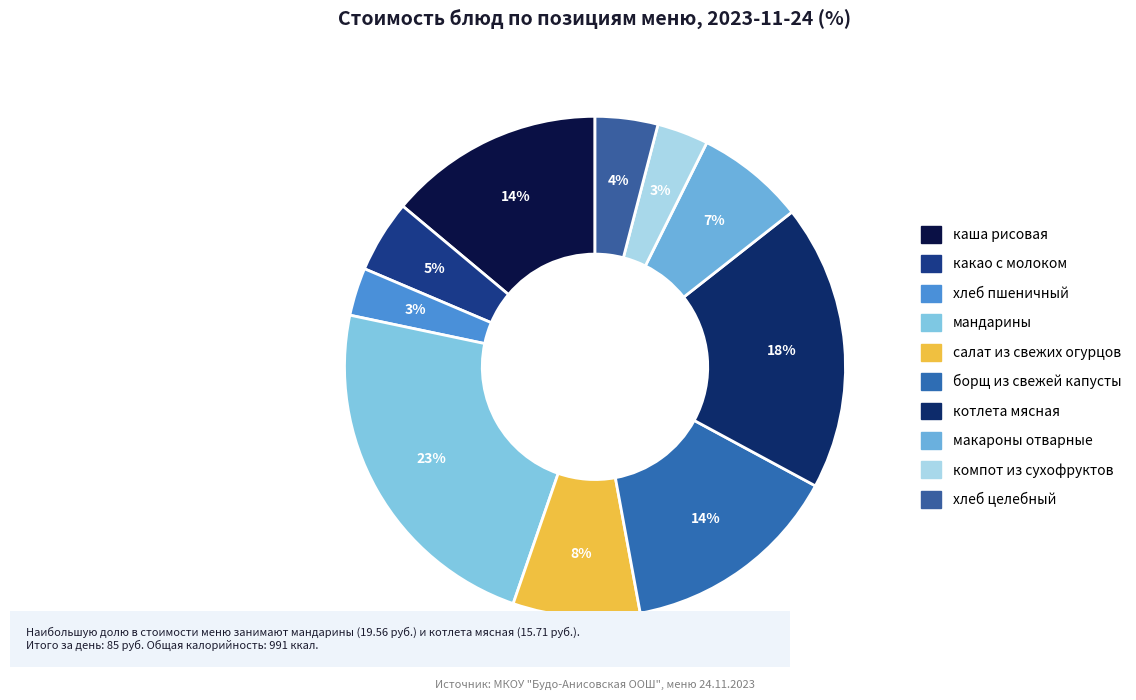

Is какао с молоком the majority of the pie?

No